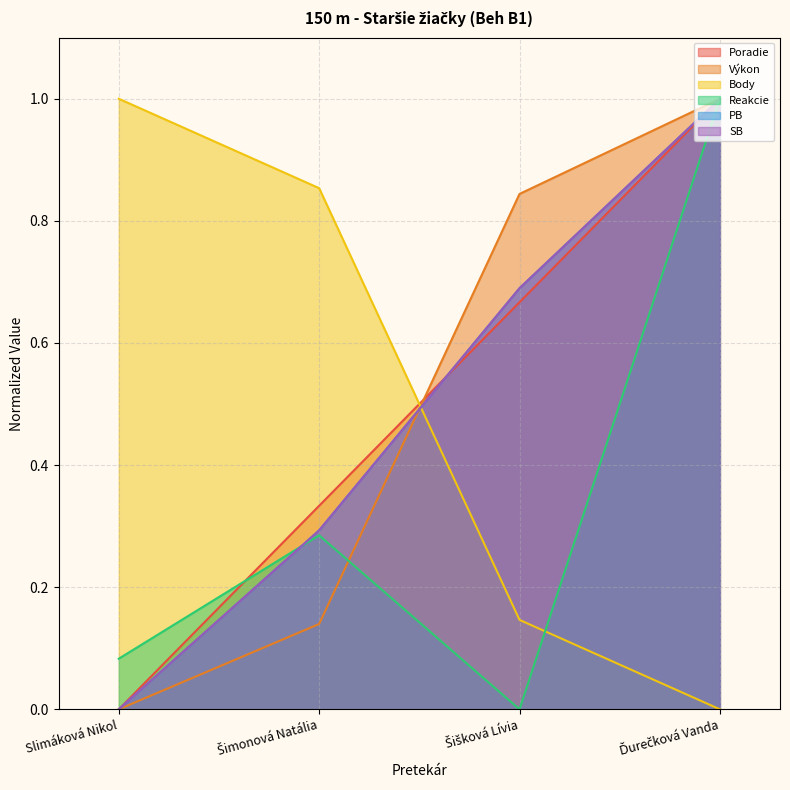

True or false: Výkon has more than 1 points higher than both neighbors.

False